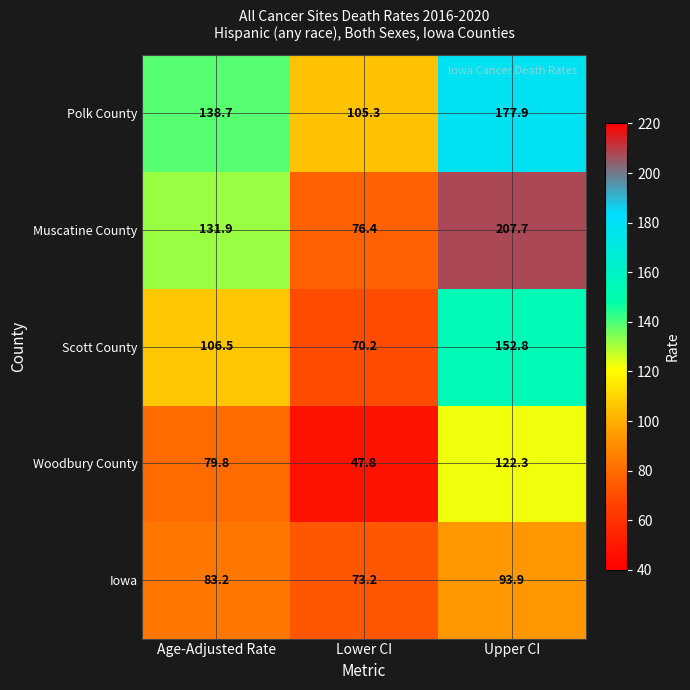

How many distinct data groups are displayed?

5